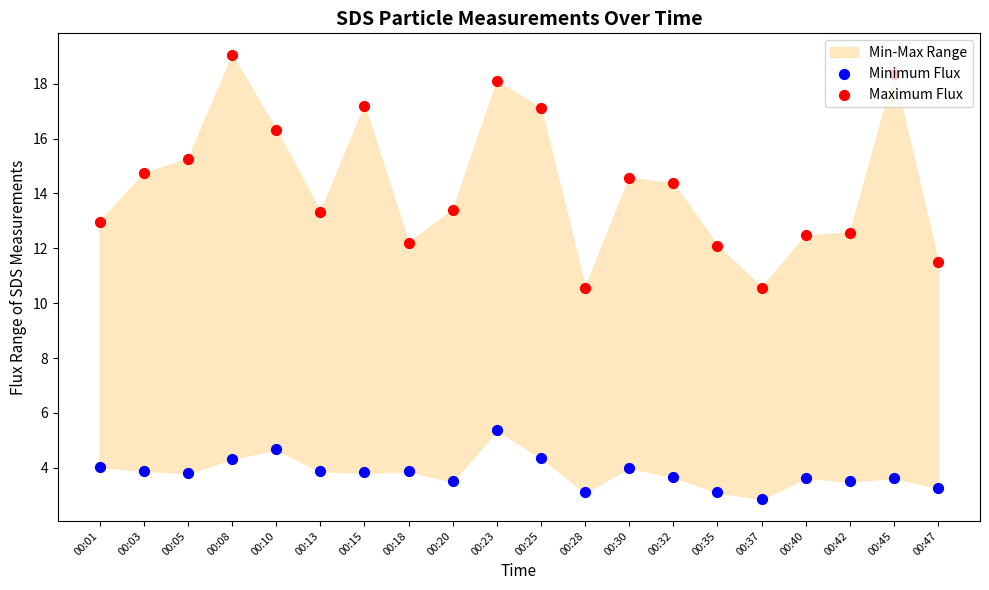

Which series has the largest Y range (max minus min)?

Maximum Flux